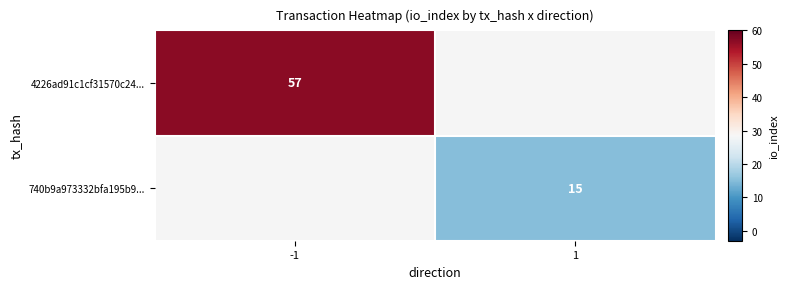

Is it true that 740b9a973332bfa195b9... equals 15 at 1?

True